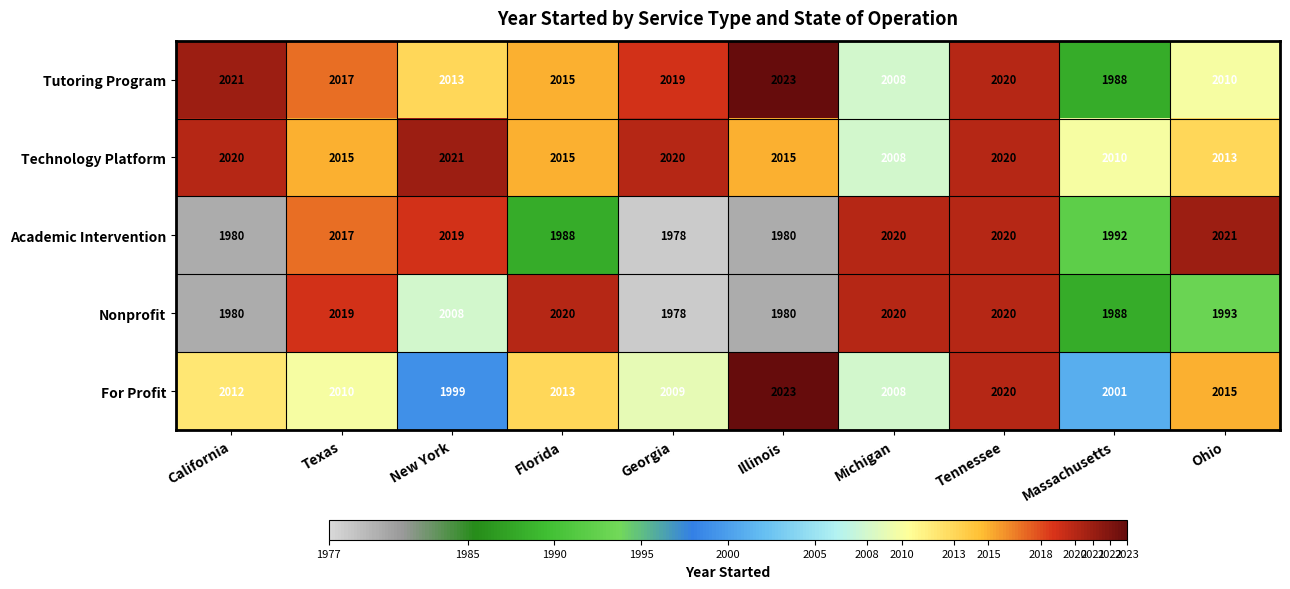

What is the average value of the Technology Platform series?

2016